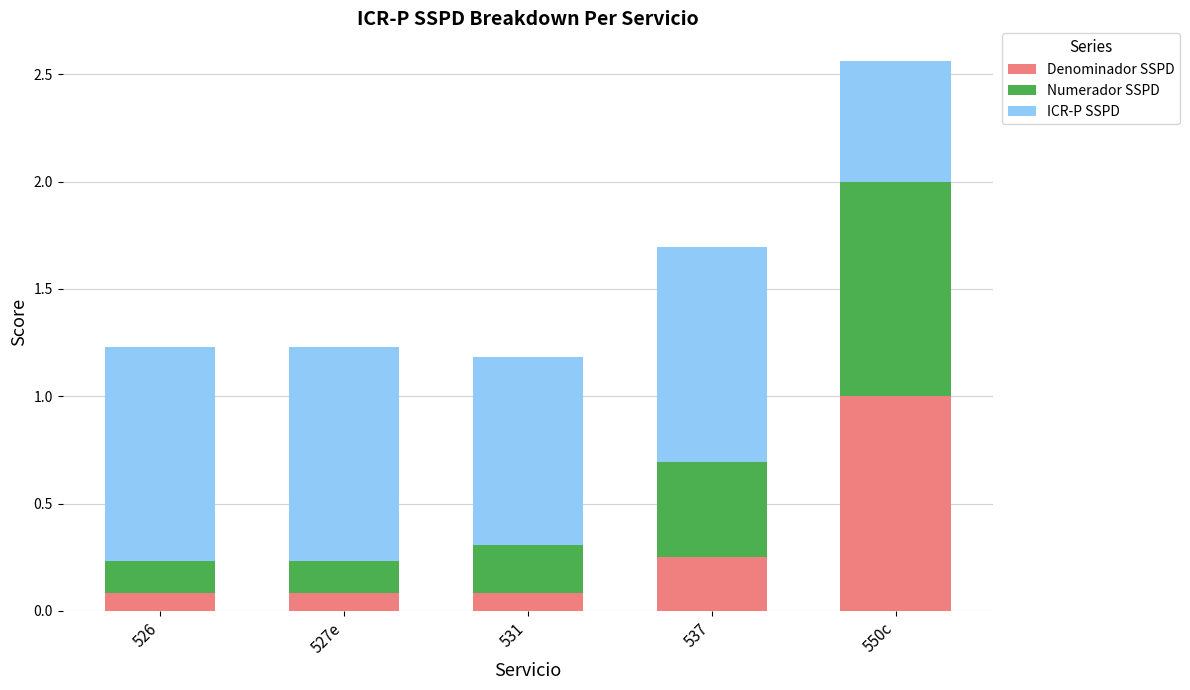

The value of Denominador SSPD at 537 is 0.2. True or false?

True